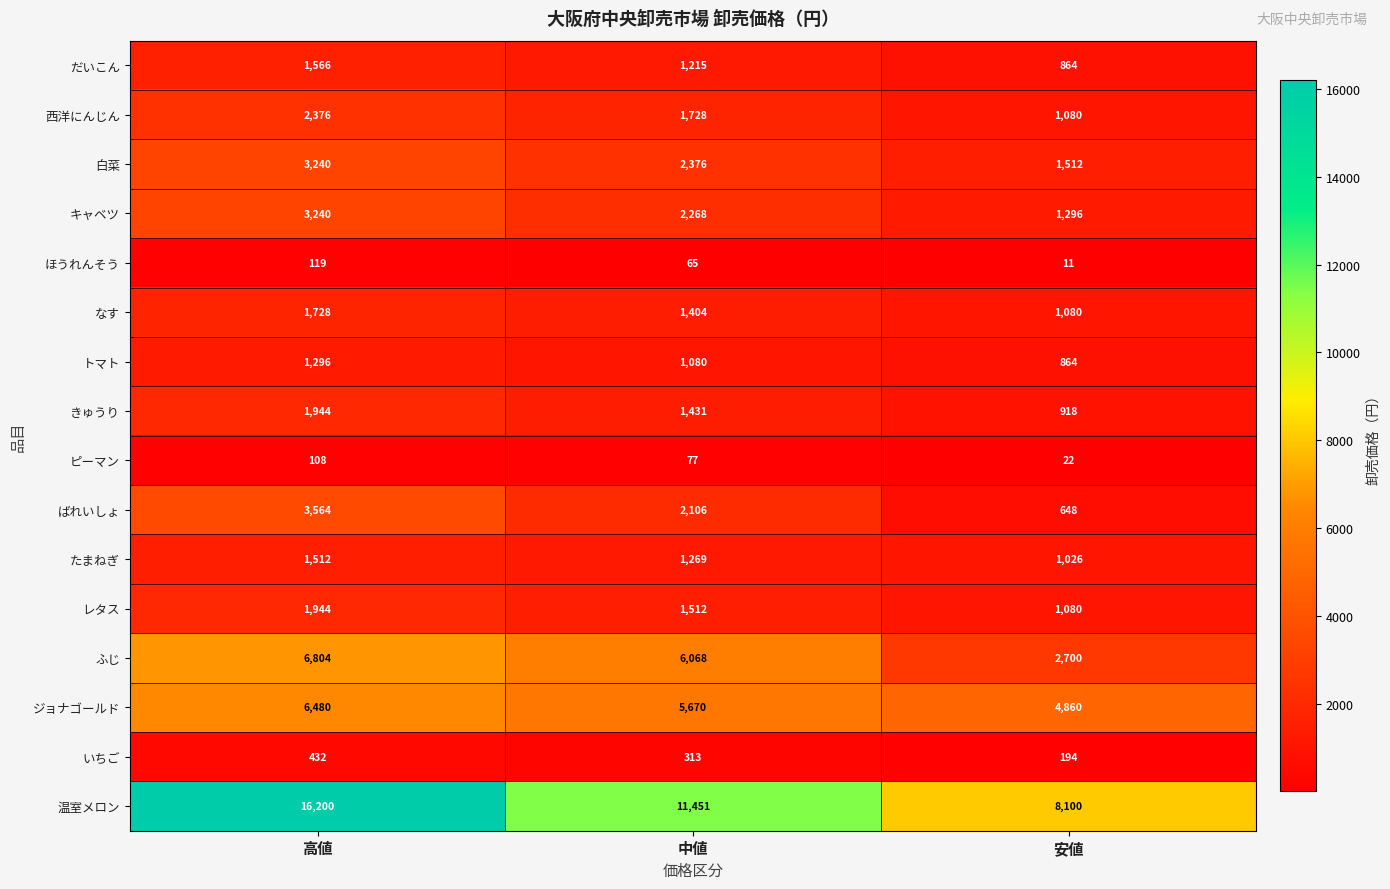

What is the difference between the highest and lowest values at 安値?

8089